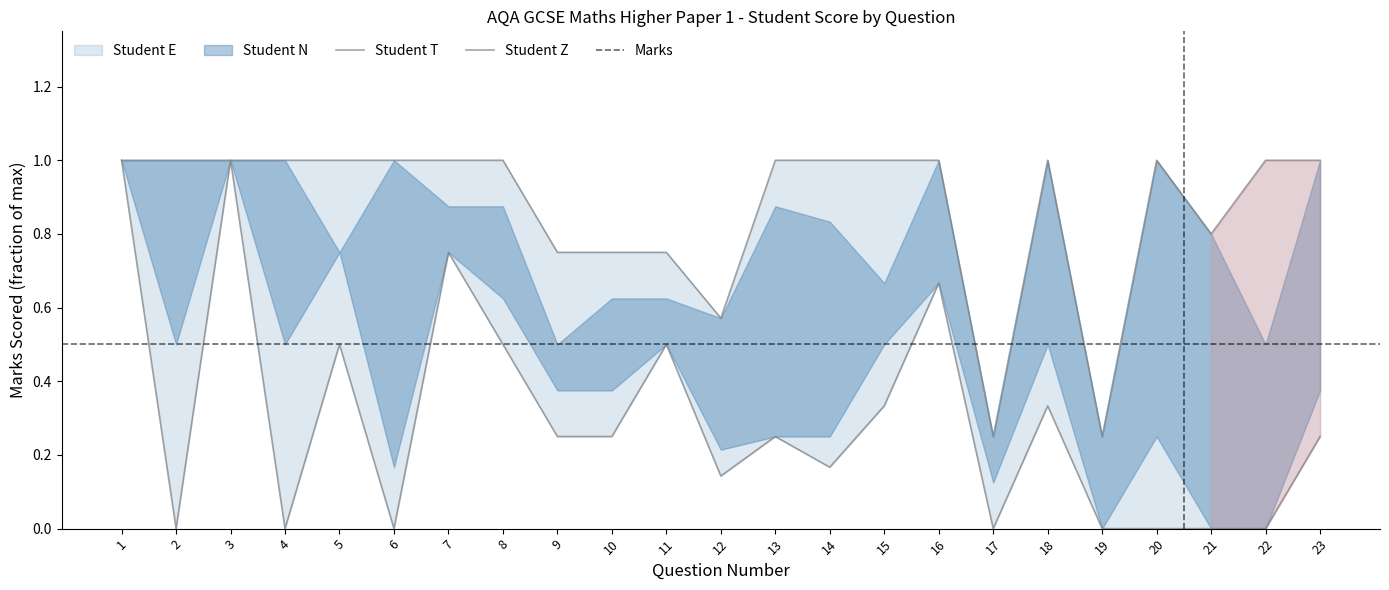

What is the lowest value of the Student T series?

0.2